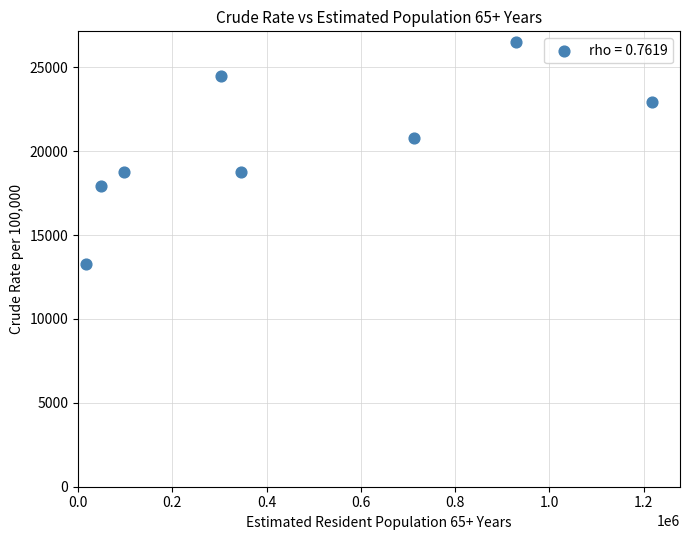

What is the average X value?

459102